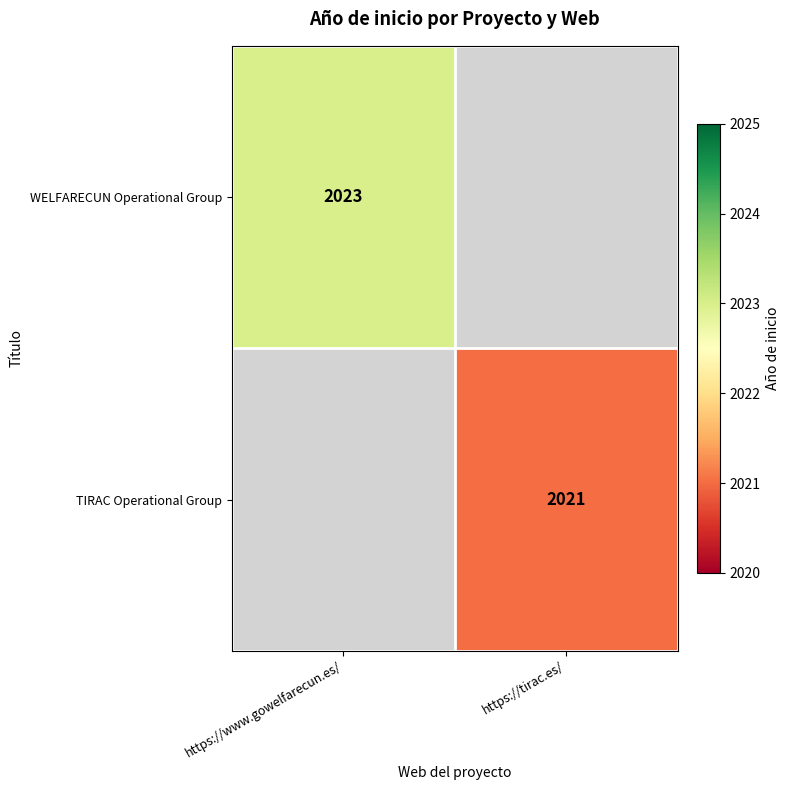

True or false: TIRAC Operational Group has a value of 2021 at https://tirac.es/.

True